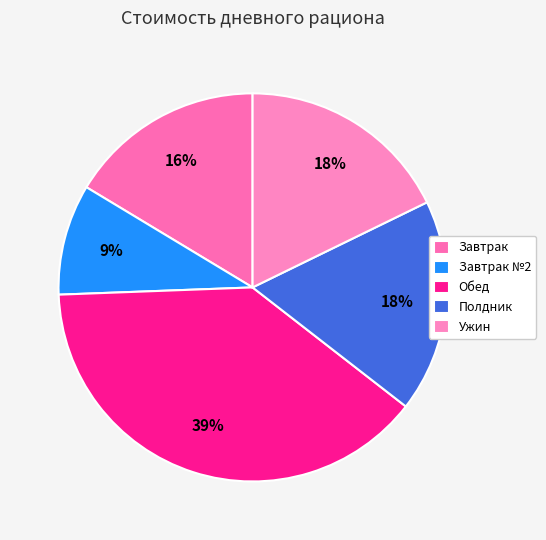

Is it true that Ужин is 25% of the pie?

False